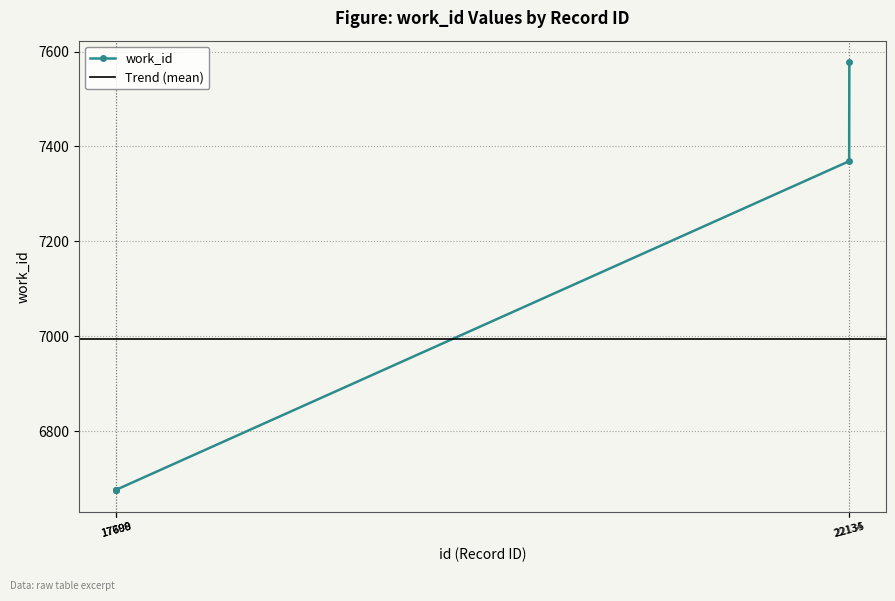

Which label corresponds to the smallest value in the chart?

17698